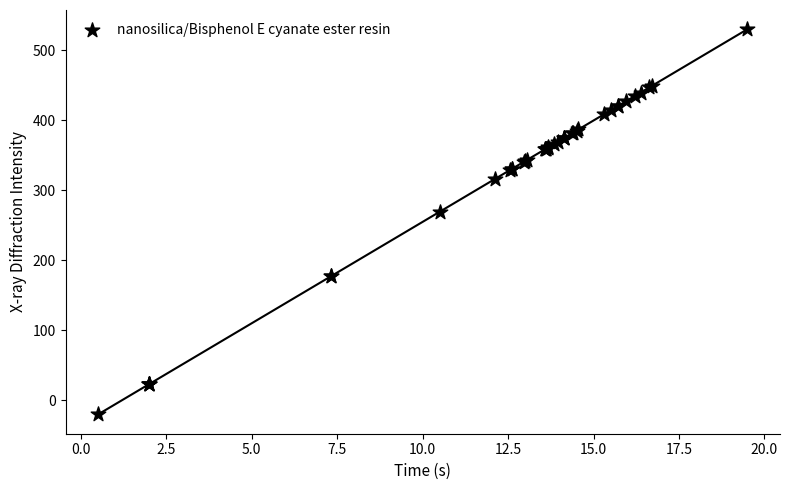

What Y value in the scatter plot is closest to 255?

269.7